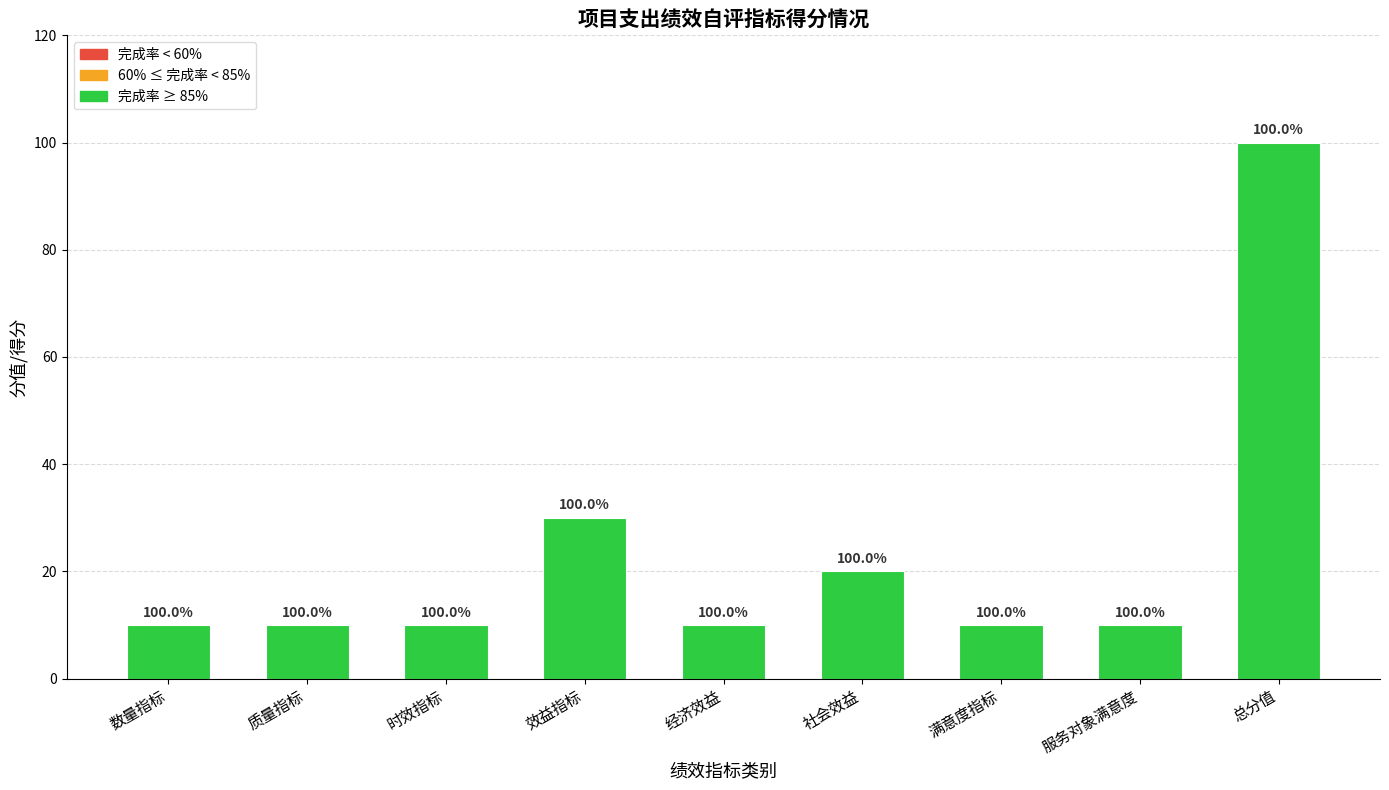

What is the value of the 8th bar from the left?

10